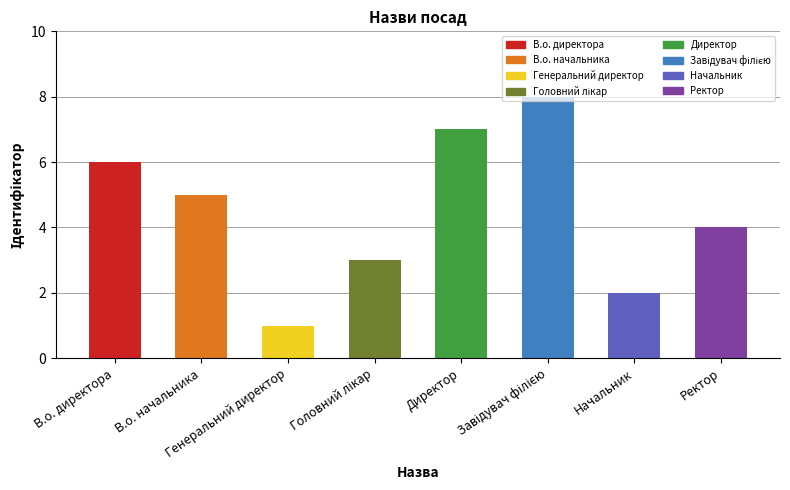

What value does the data have at Начальник?

2